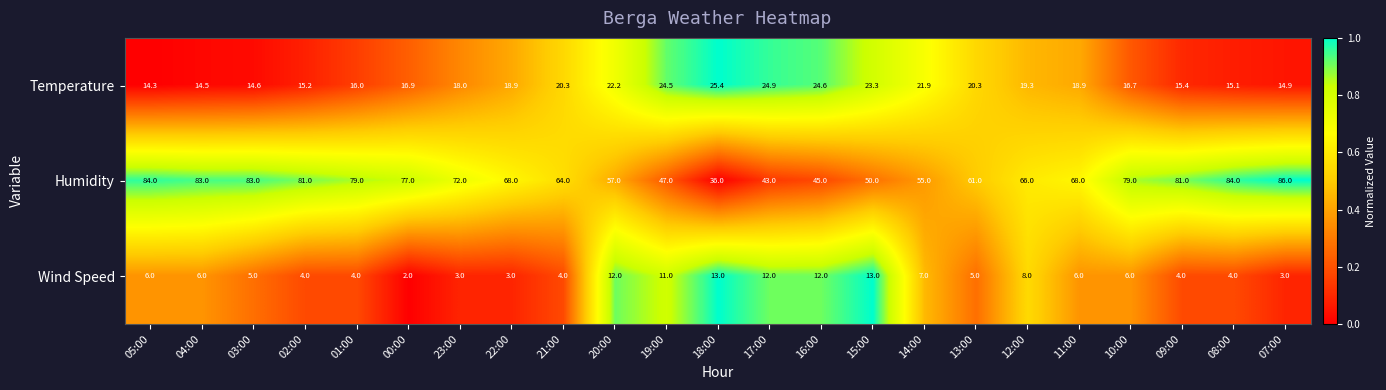

List the series in order of their overall mean, highest first.

Humidity, Temperature, Wind Speed